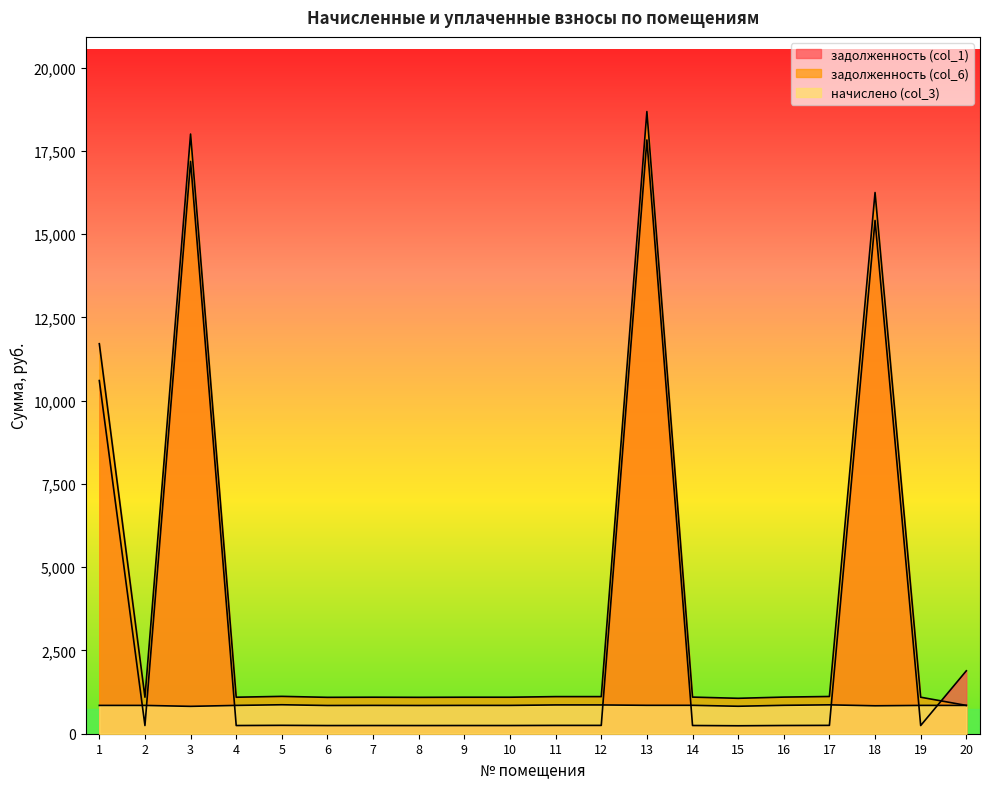

How many values in the задолженность (col_1) series exceed 246?

17